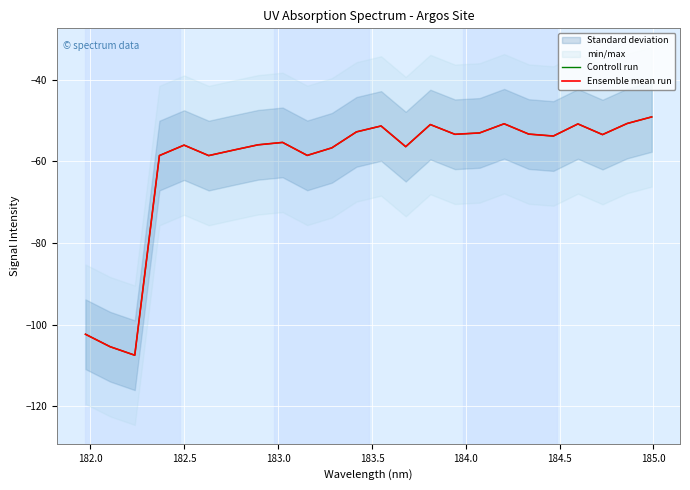

What is the greatest value displayed?

-49.1